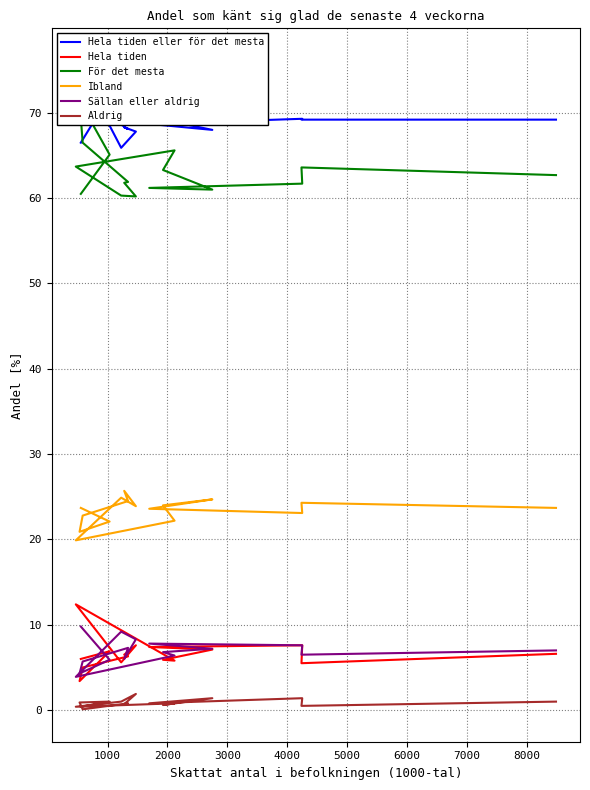

Is the value of Hela tiden at 10 greater than the value of Ibland at 5000?

No